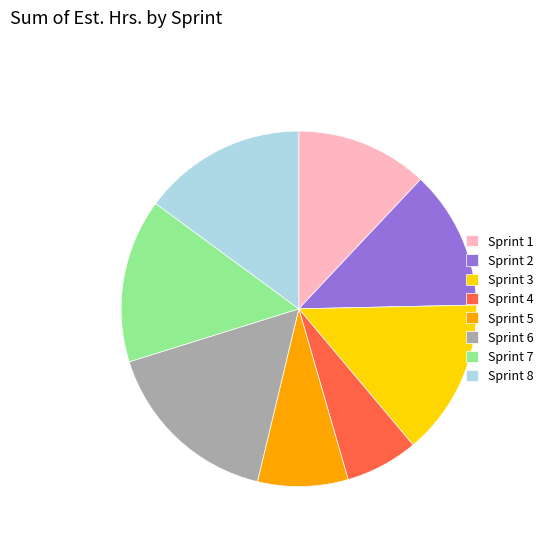

What is the ratio of the value at Sprint 5 to the value at Sprint 8?

0.6